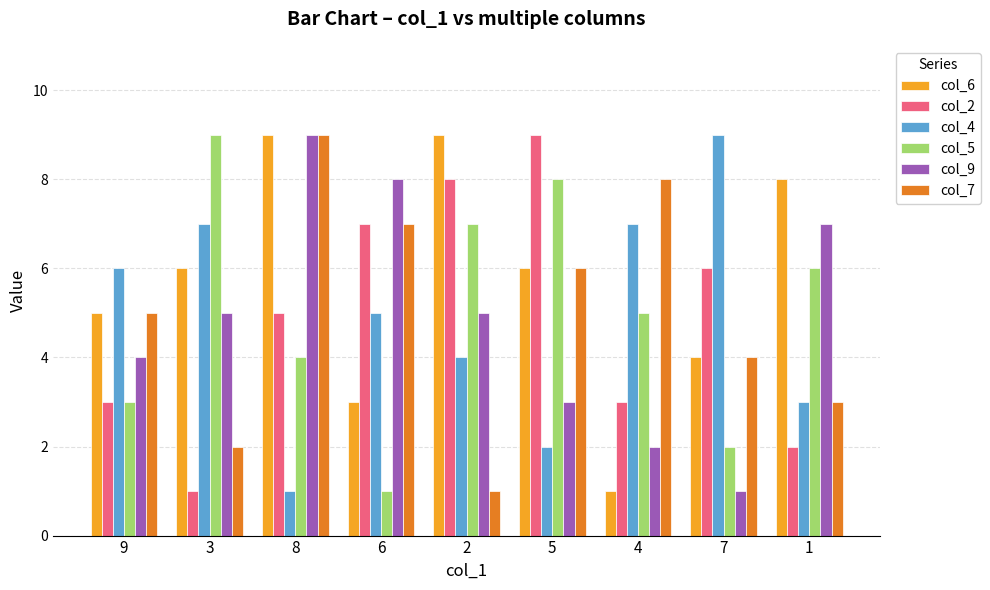

Where is col_6 nearest to the value 5?

9